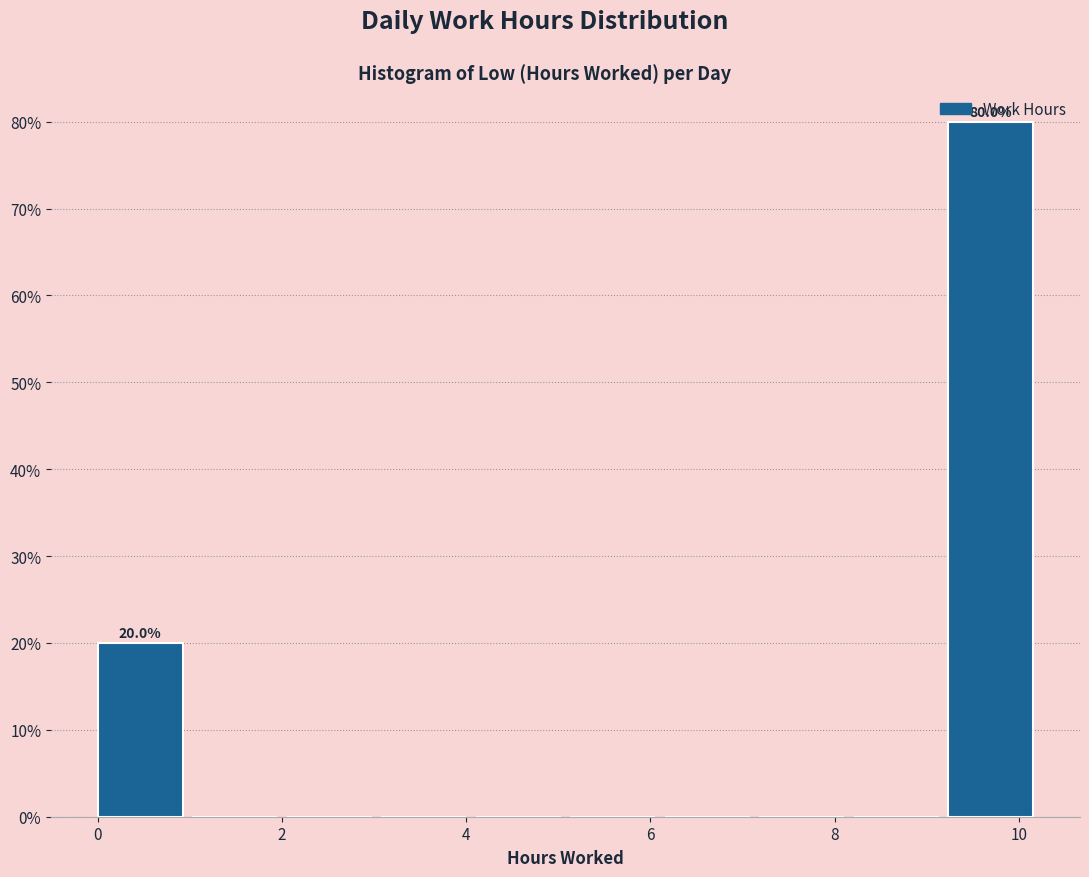

Over which range of the x-axis is the bar tallest?

9.2 to 10.2